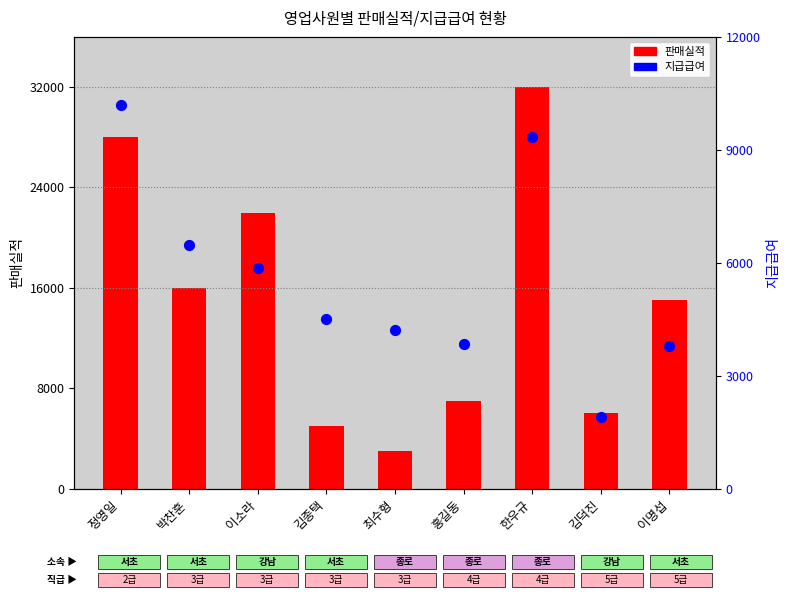

Which series contains the highest Y value?

판매실적